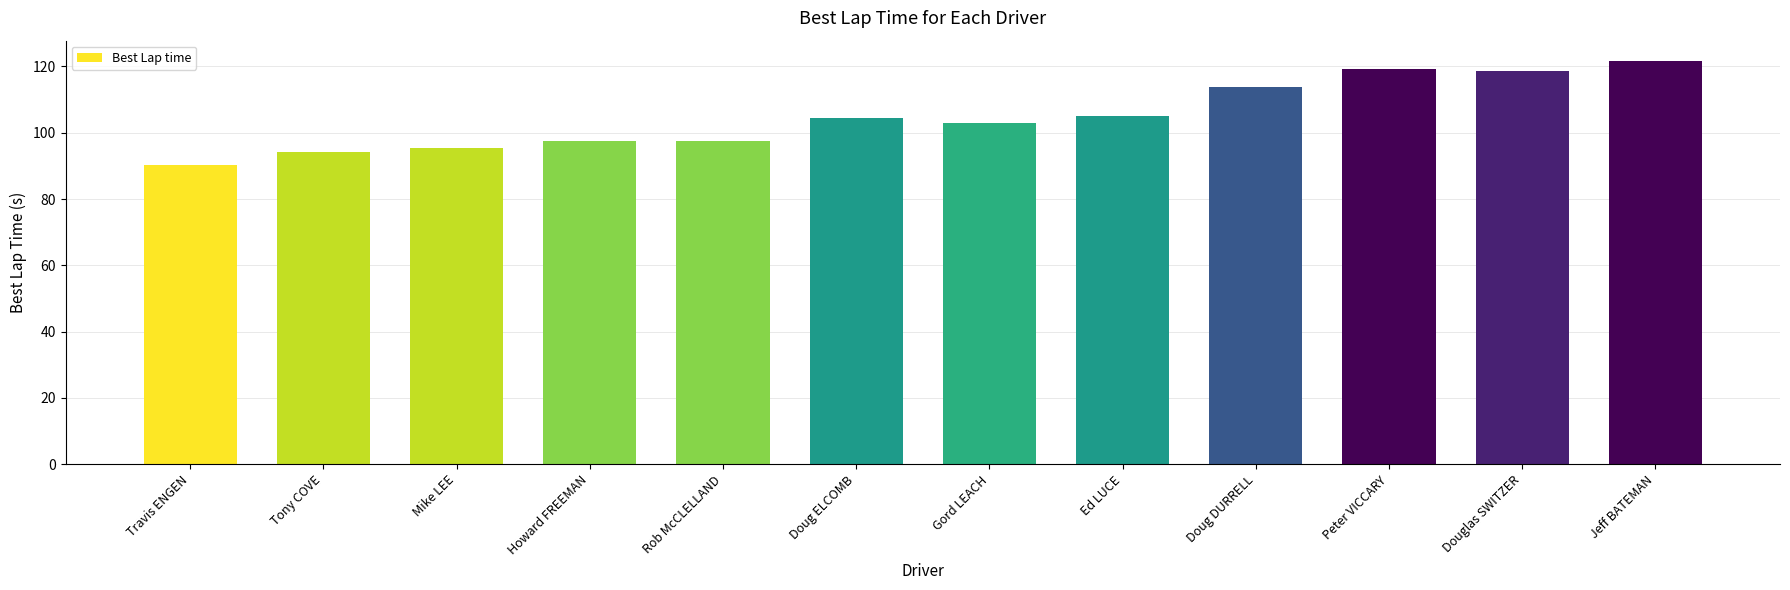

What is the average value?

105.0